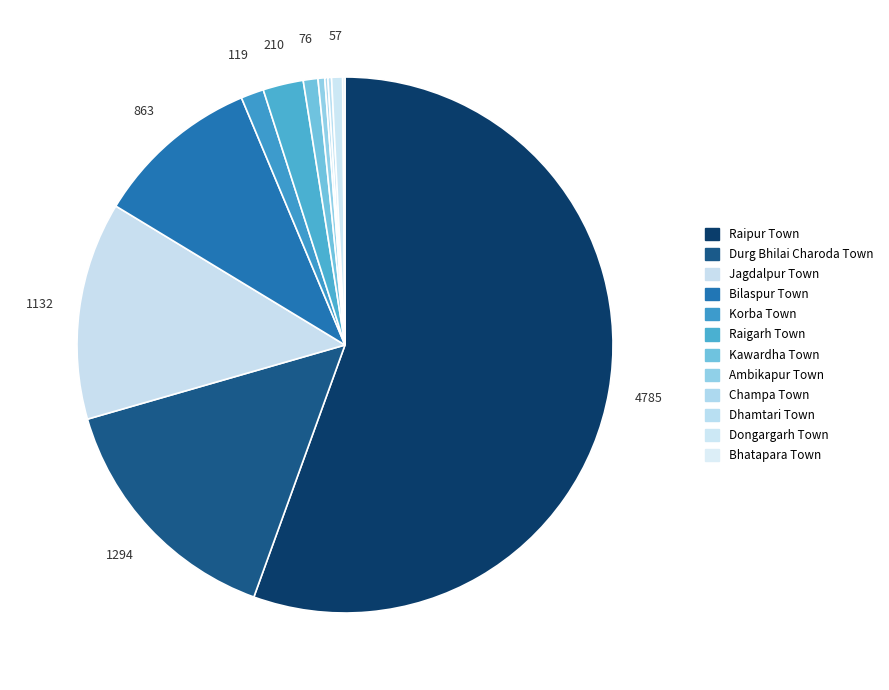

What percentage is the Raigarh Town slice, to the nearest percent?

2%